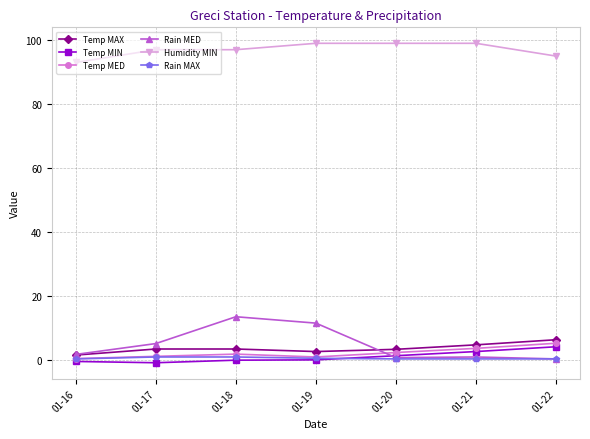

What is the spread (max minus min) of values at 01-17?

98.0